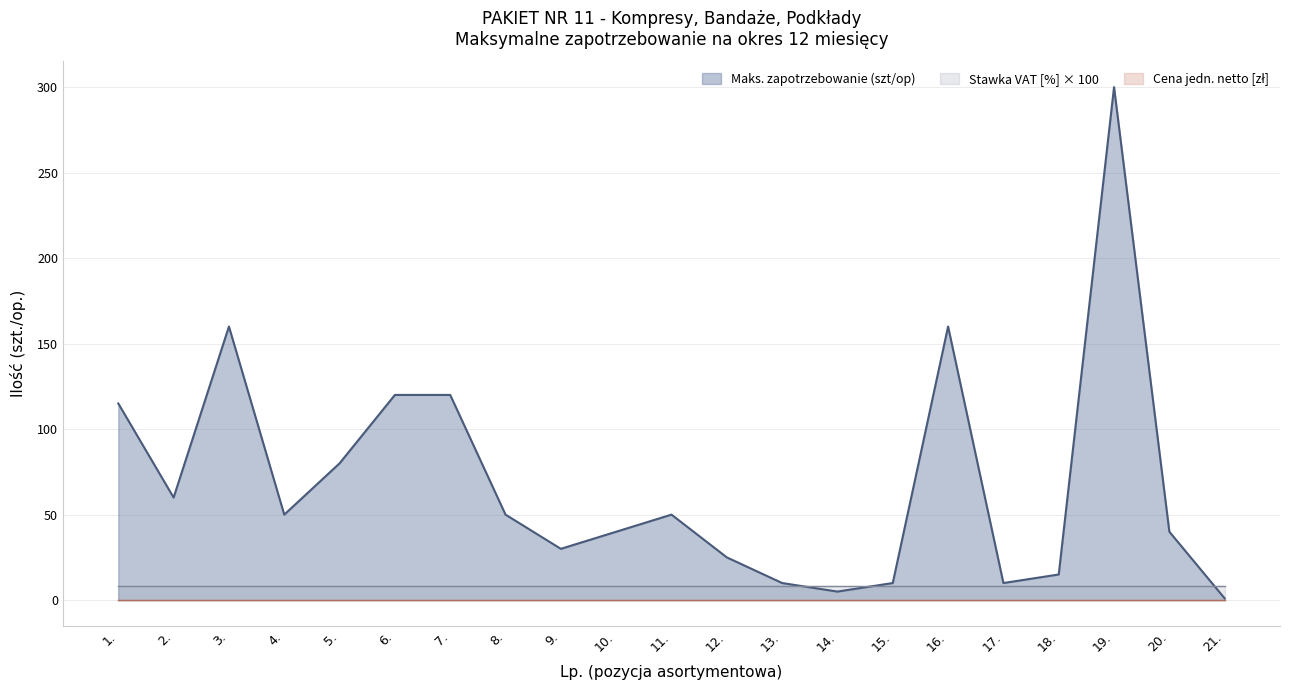

True or false: Cena jedn. netto [zł] has more than 1 interior local peaks.

False